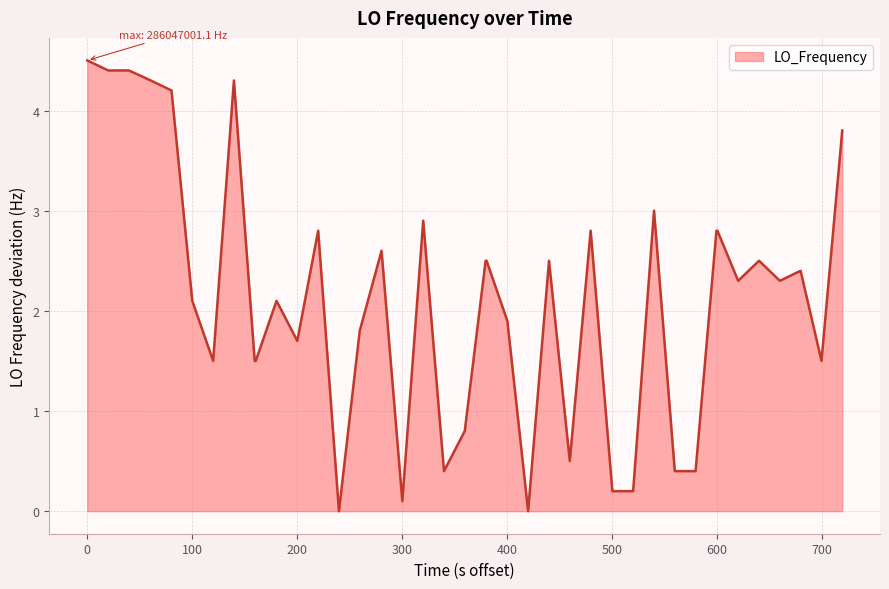

How many lines are shown in the chart?

1